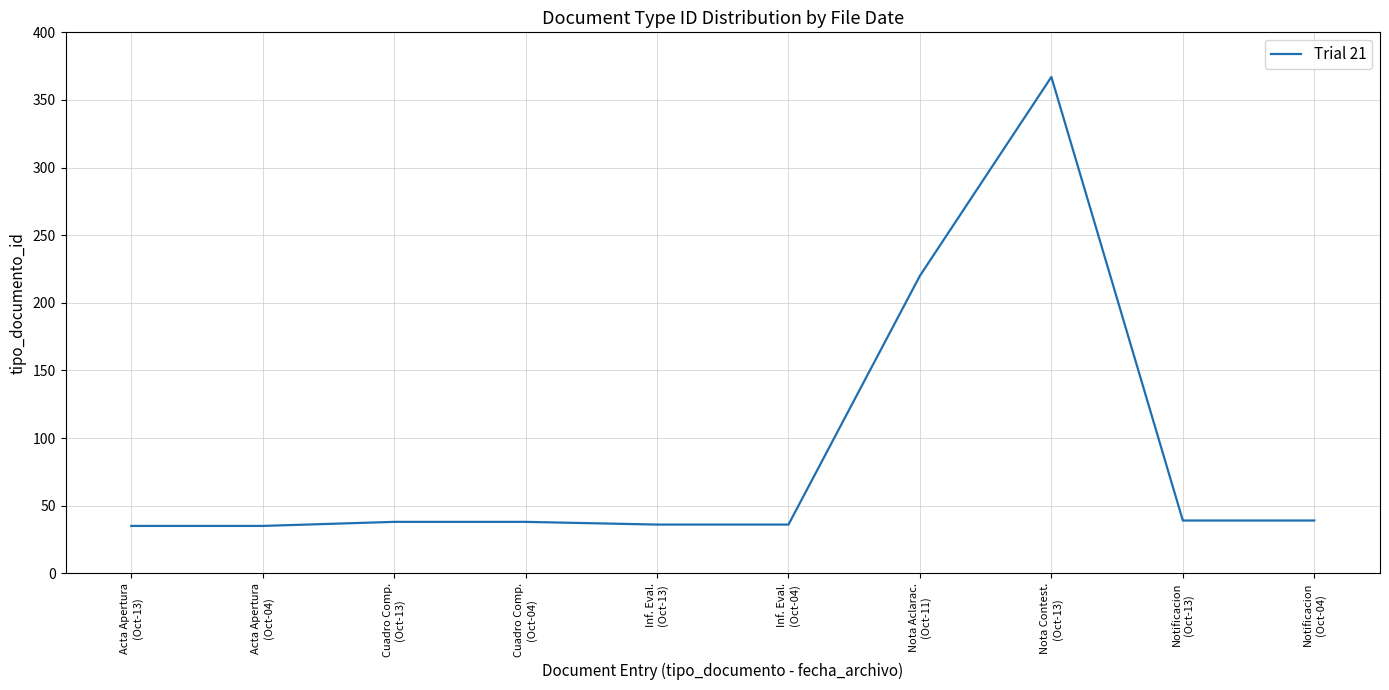

What is the greatest value displayed?

367